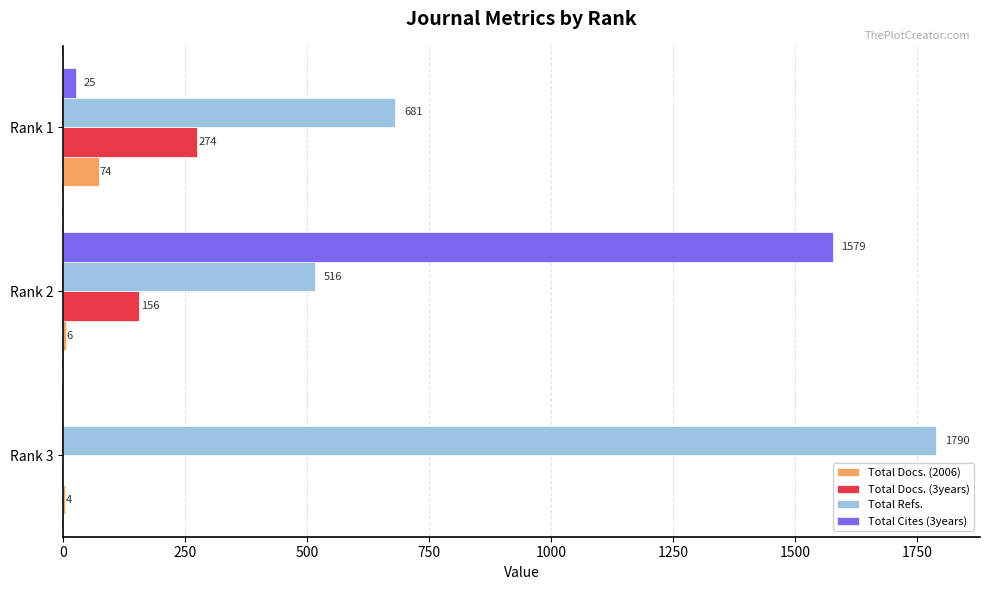

What are all the series names shown in the legend?

Total Docs. (2006), Total Docs. (3years), Total Refs., Total Cites (3years)